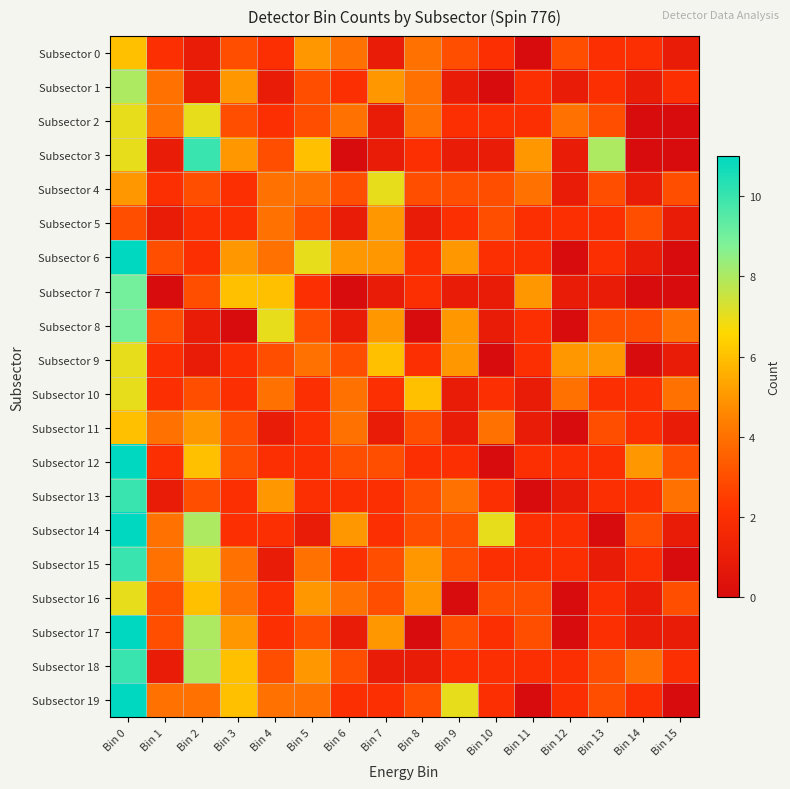

Count the number of data series in this chart.

20